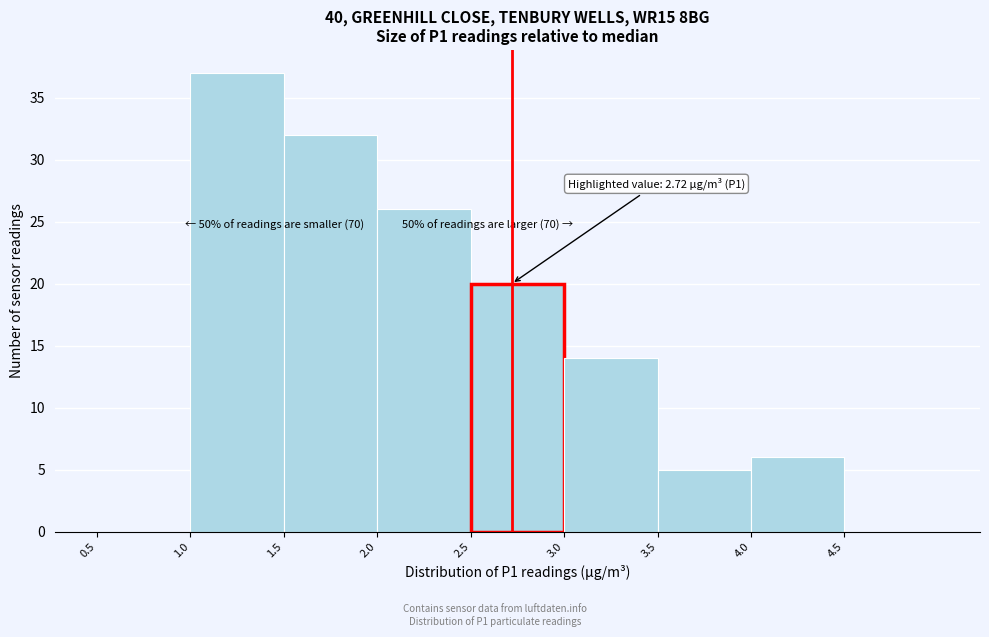

Which range on the x-axis has the tallest bar?

1.0 to 1.5